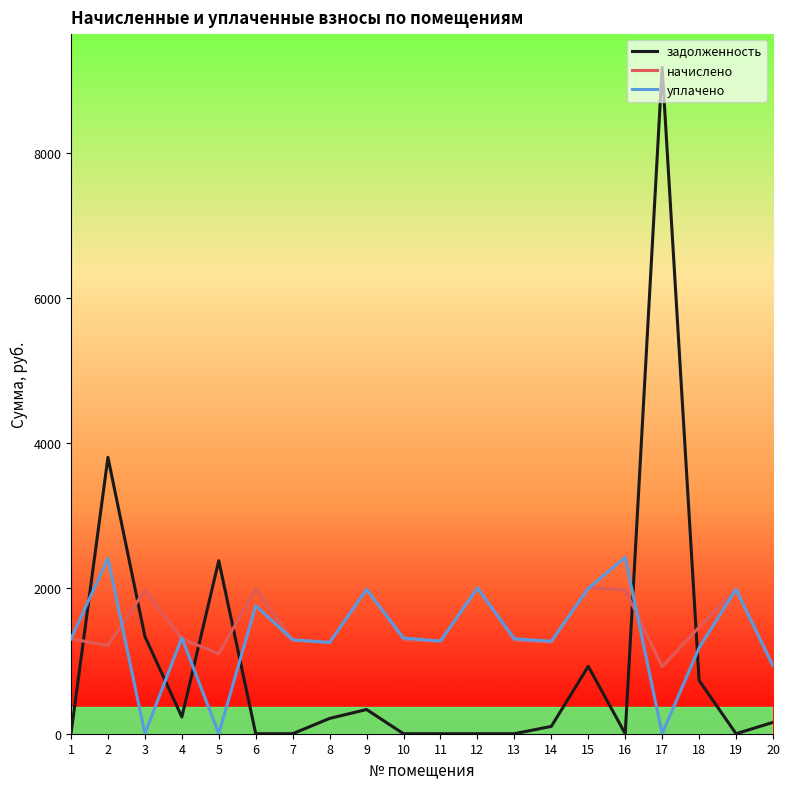

What is the total value across all series at 17?

10098.6